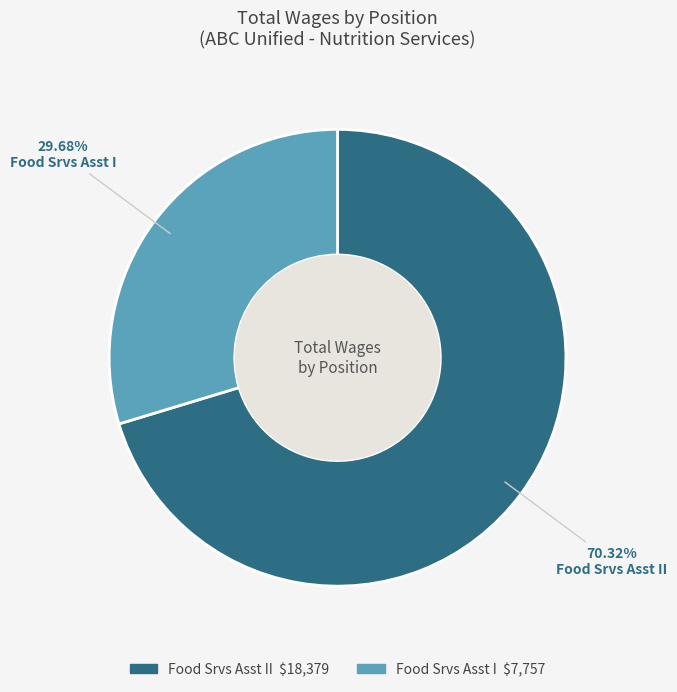

Is there any slice that represents more than half of the pie?

Yes